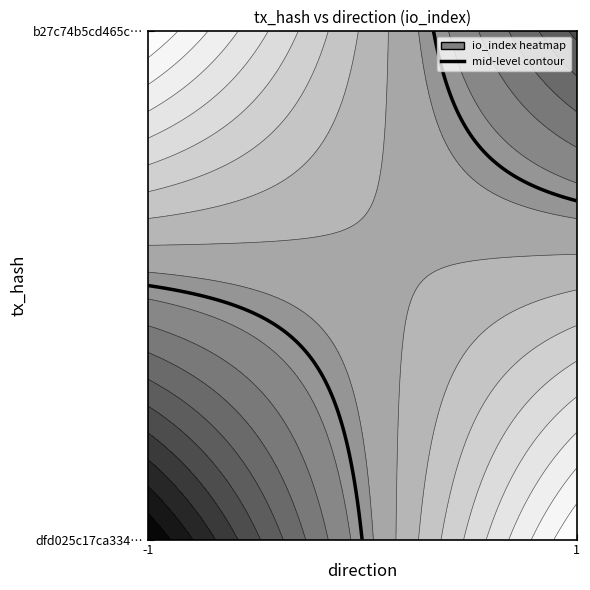

What is the highest value of the b27c74b5cd465cf77e166594e01d783df287cca series?

66